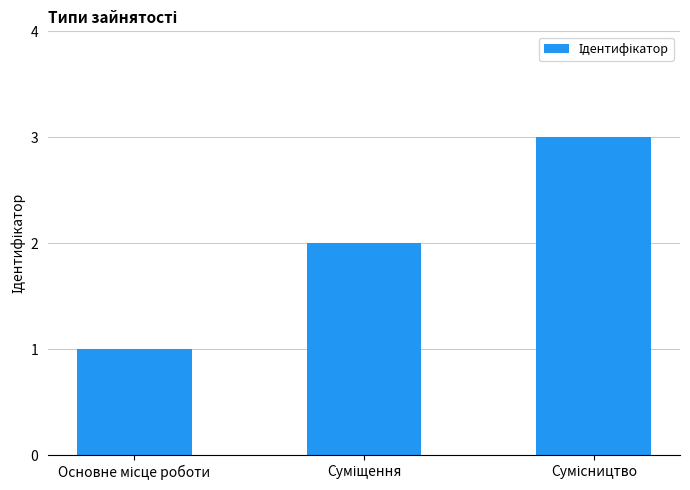

What is the average value?

2